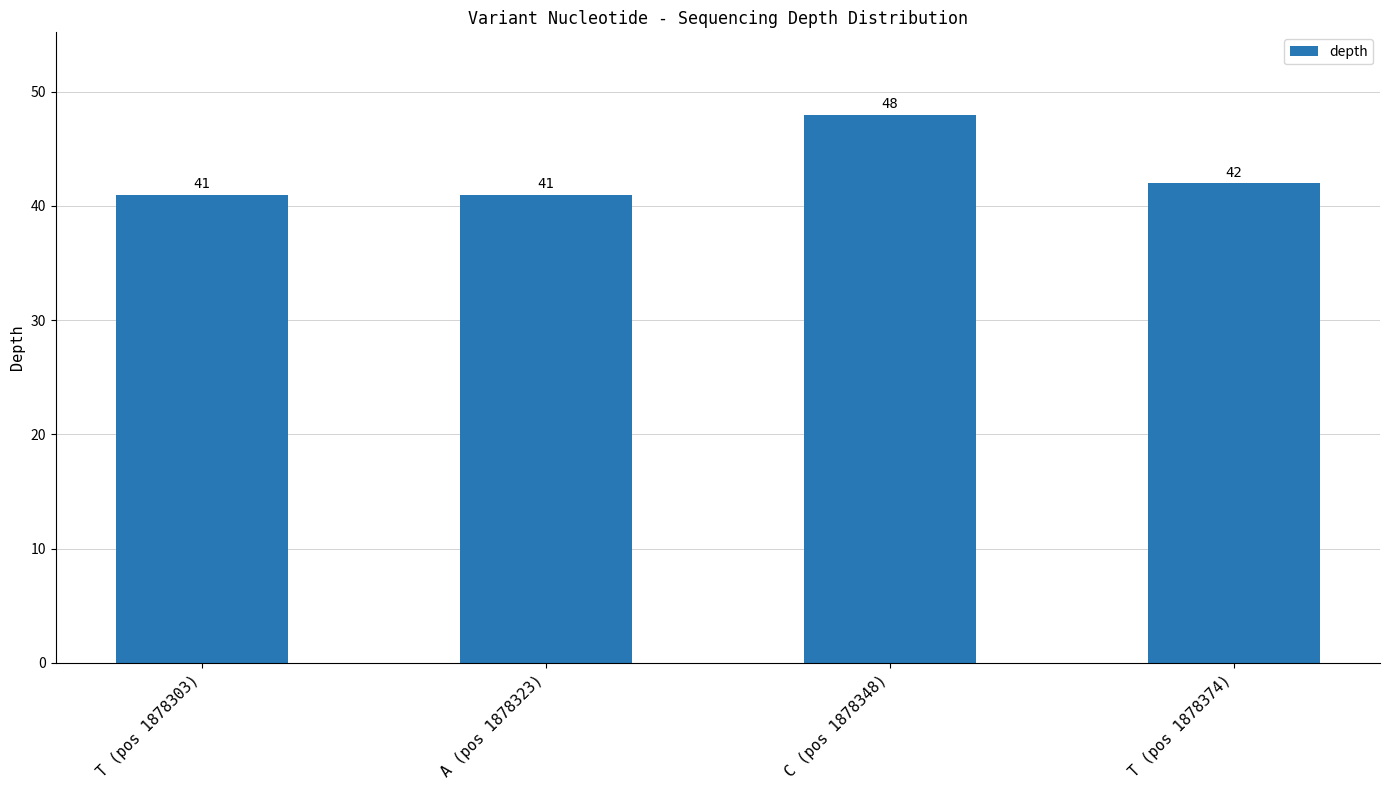

How many series are shown in this chart?

1